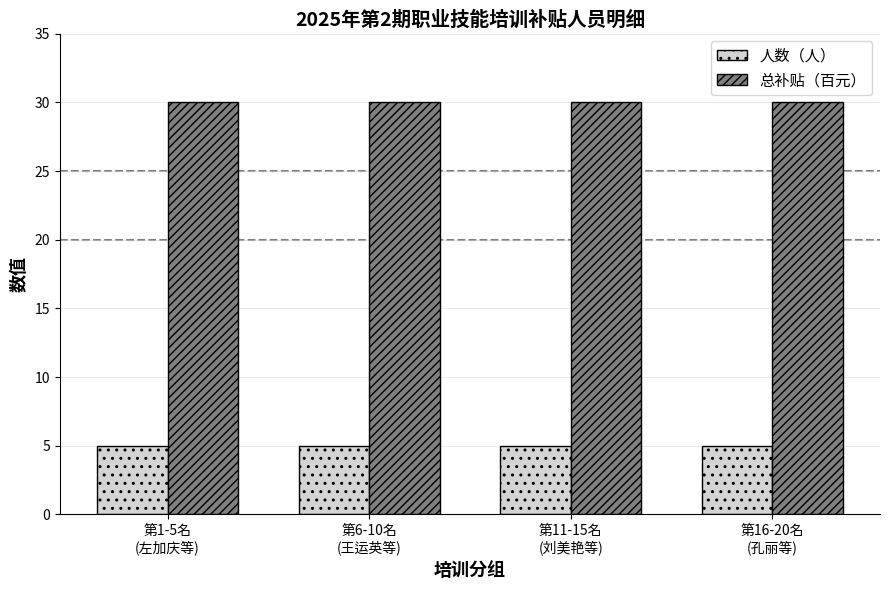

What is the average value of the 总补贴（百元） series?

30